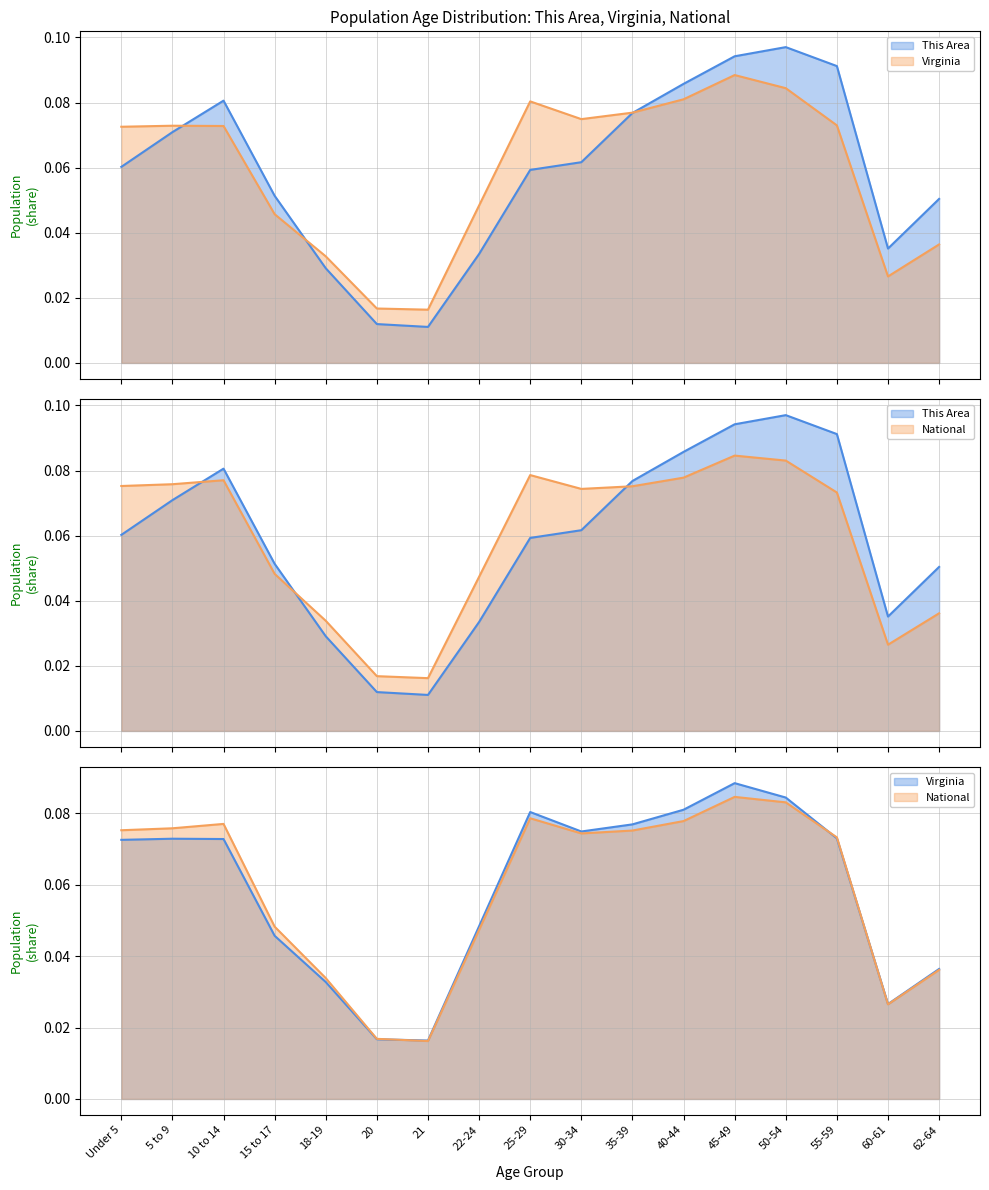

At 10 to 14, list the series in order from smallest to largest.

Virginia, National, This Area